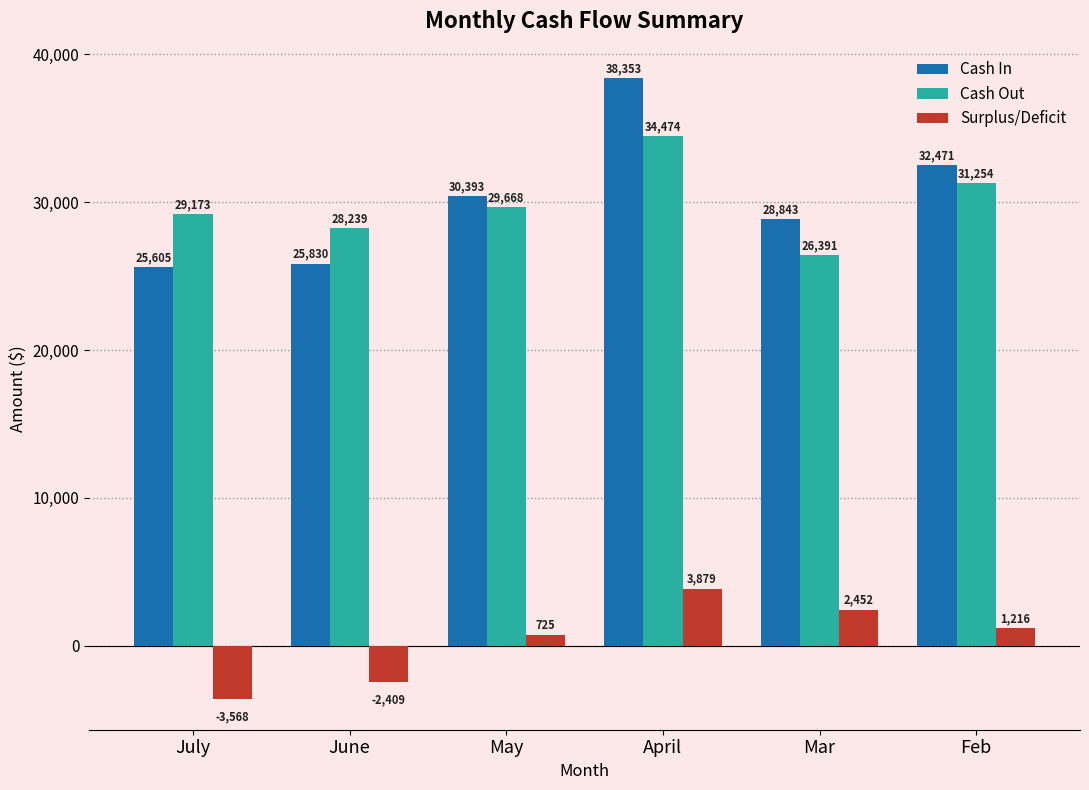

What is the greatest value displayed?

38352.7